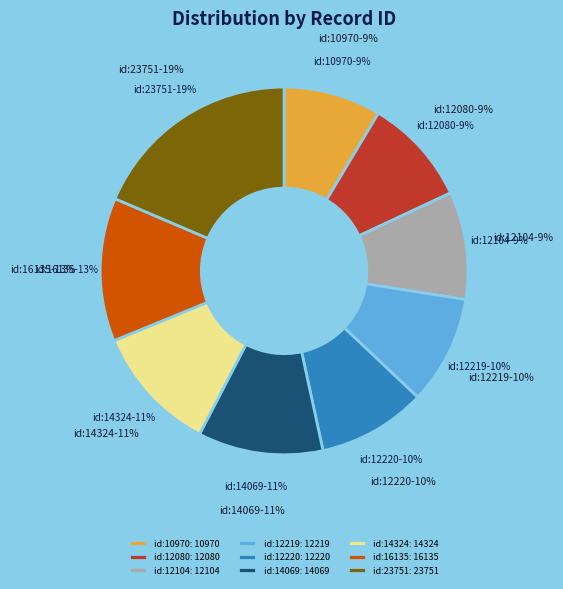

Which category has the biggest portion of the pie?

Impressions (id:23751)